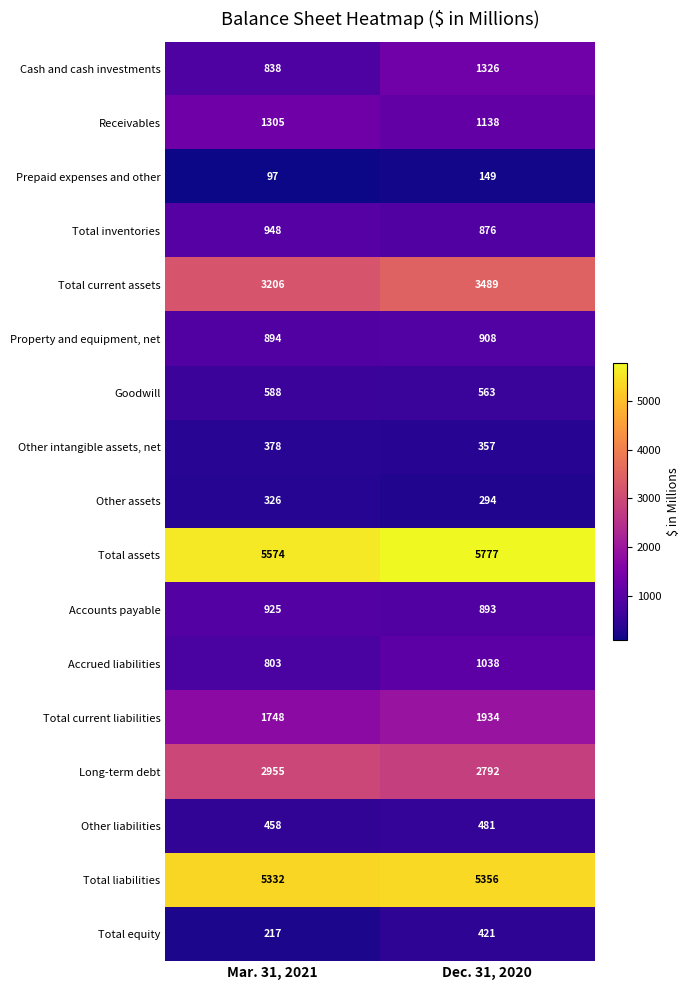

Which series has the largest range (max minus min)?

Cash and cash investments